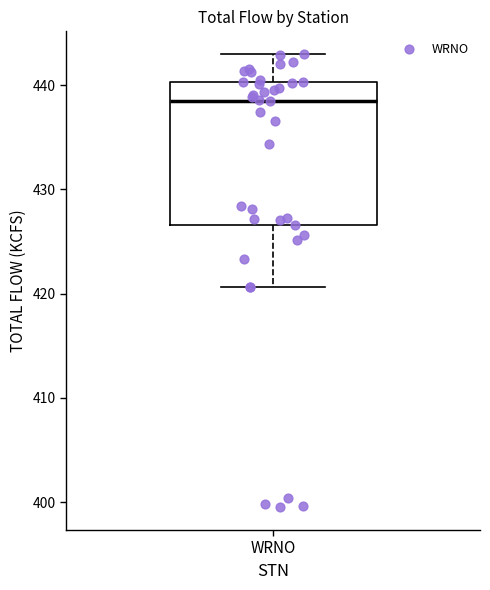

Where does the lower whisker of the box for WRNO end on the y-axis? The values are not printed on the chart, so give them approximately, as read against the axis.

421